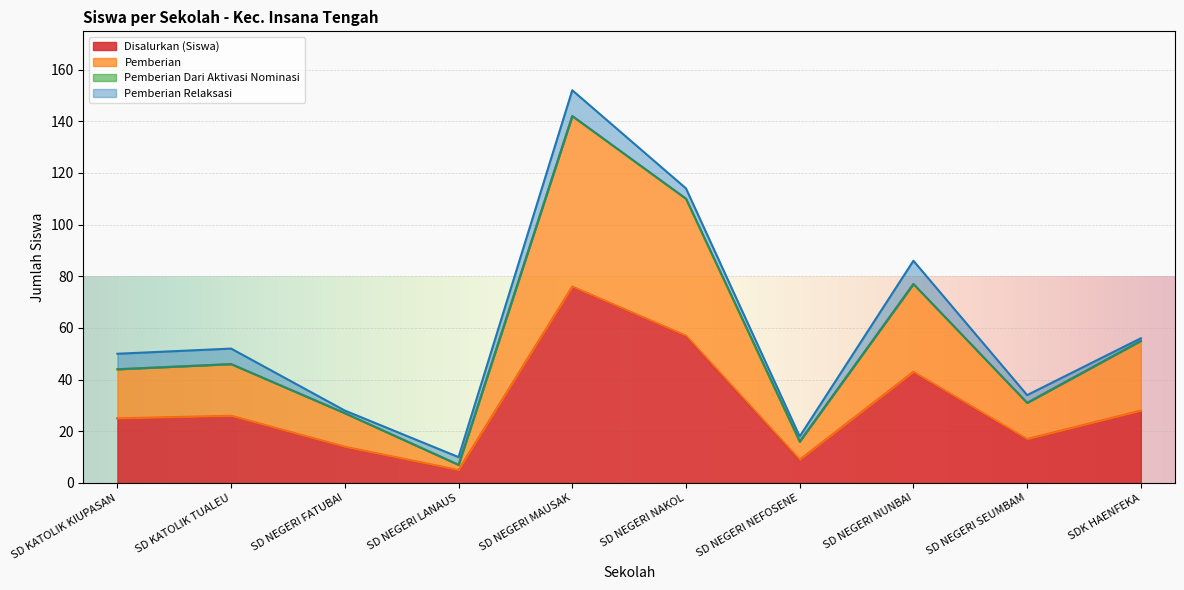

The value of Disalurkan (Siswa) at SD NEGERI NAKOL is 23. True or false?

False